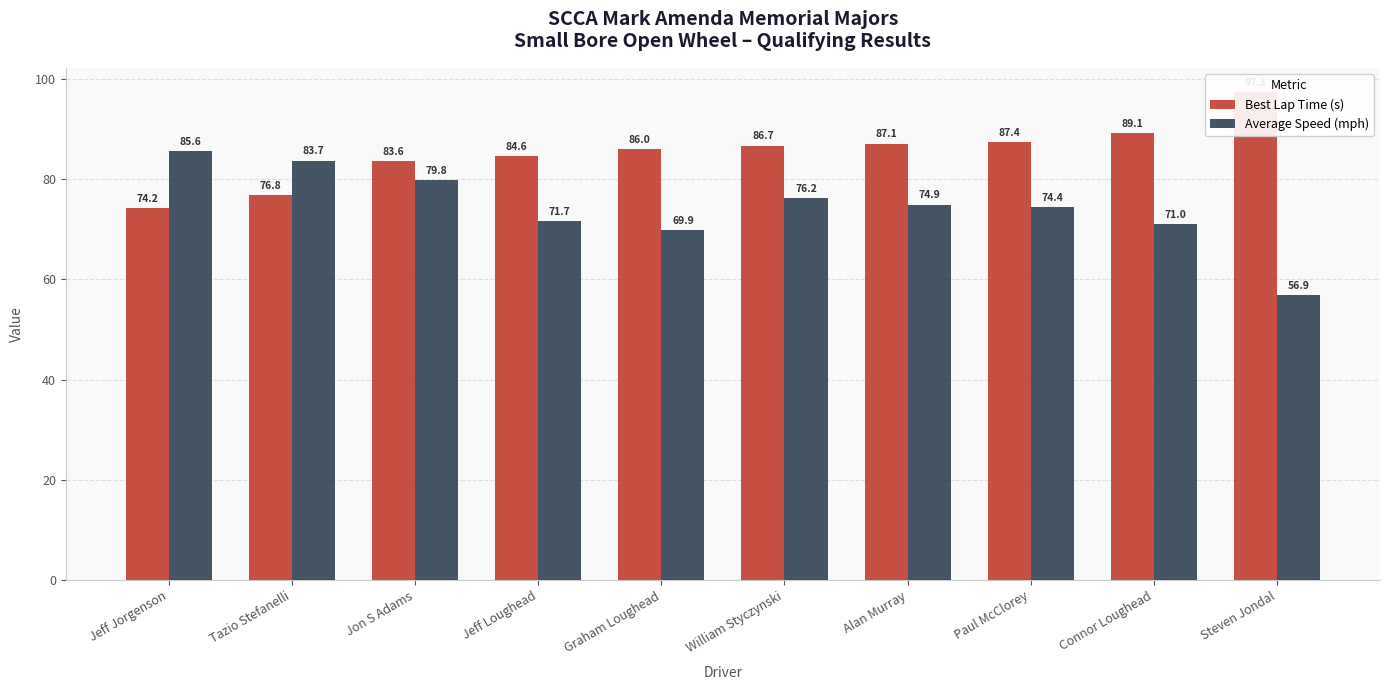

What is the total value across all series at Graham Loughead?

155.9